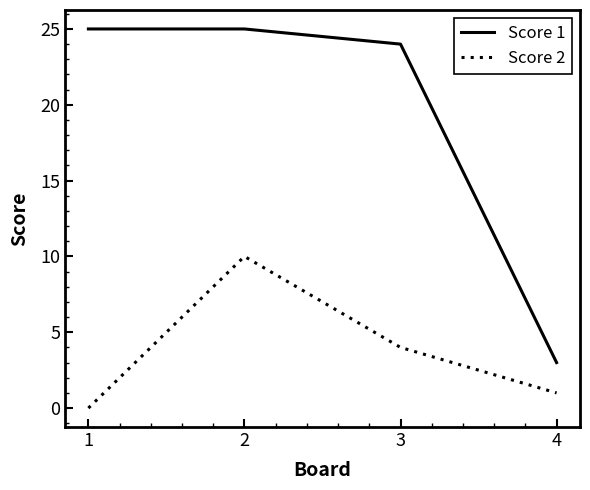

Which series changed the most between 2 and 3?

Score 2